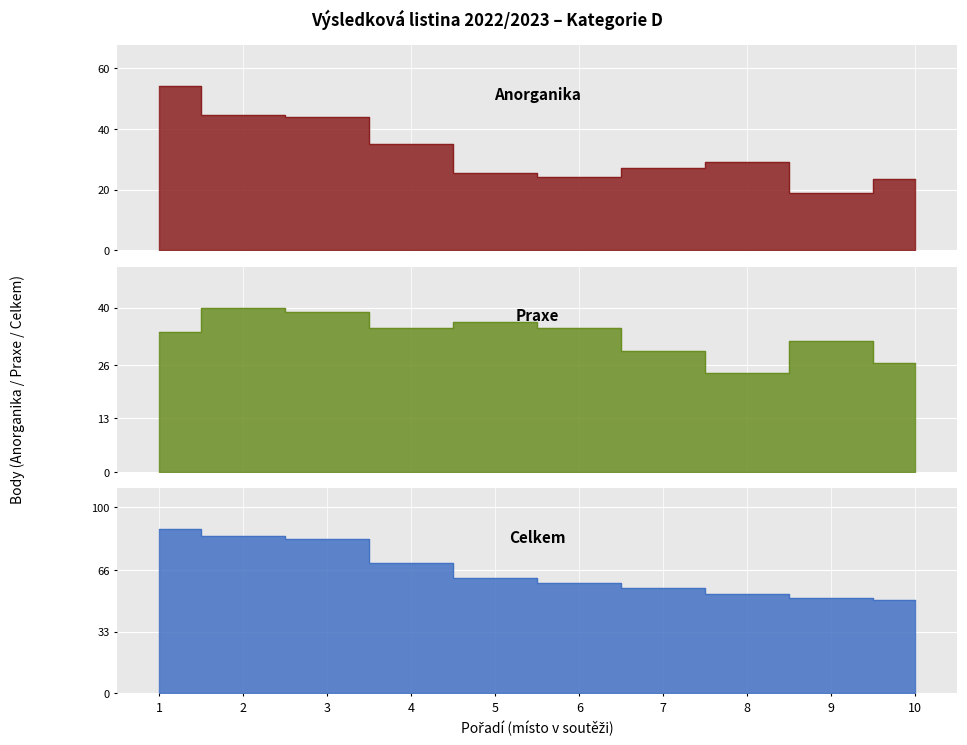

Read the Praxe value at 8.

24.0